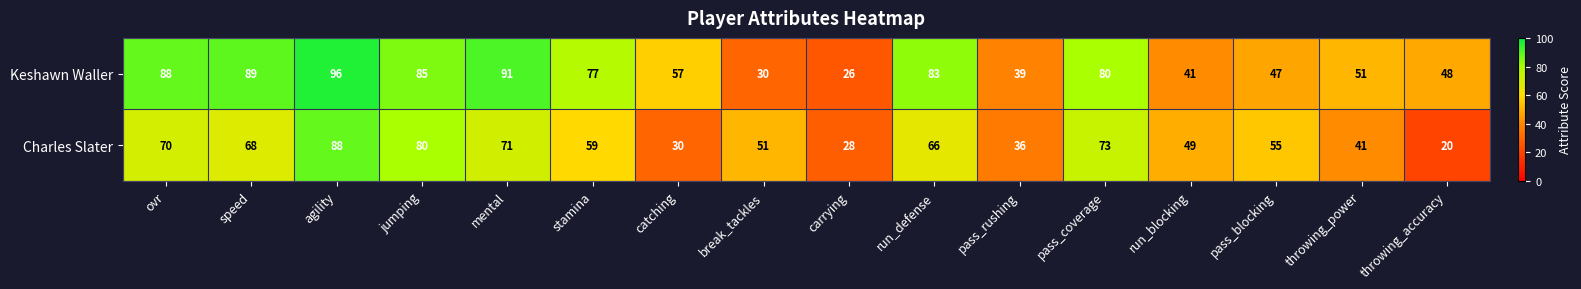

Where is Charles Slater nearest to the value 54?

pass_blocking